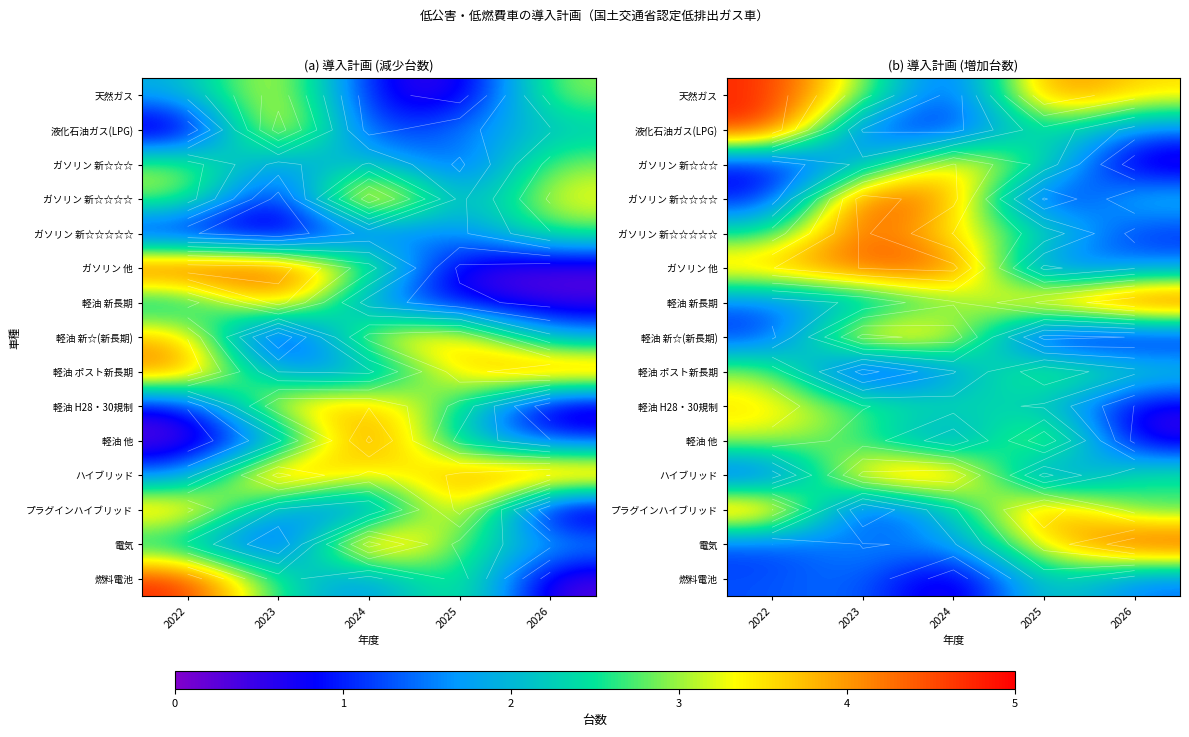

Rank the series at 2023 from lowest to highest value.

軽油 ポスト新長期, プラグインハイブリッド, 液化石油ガス(LPG), 燃料電池, 電気, 軽油 新長期, ガソリン 新☆☆☆, 軽油 他, 軽油 H28・30規制, 天然ガス, ハイブリッド, 軽油 新☆(新長期), ガソリン 他, ガソリン 新☆☆☆☆☆, ガソリン 新☆☆☆☆